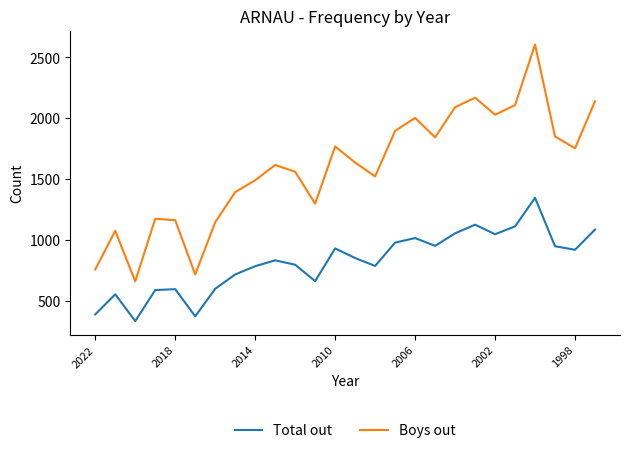

Rank the series by their maximum value, from lowest to highest.

Total out, Boys out